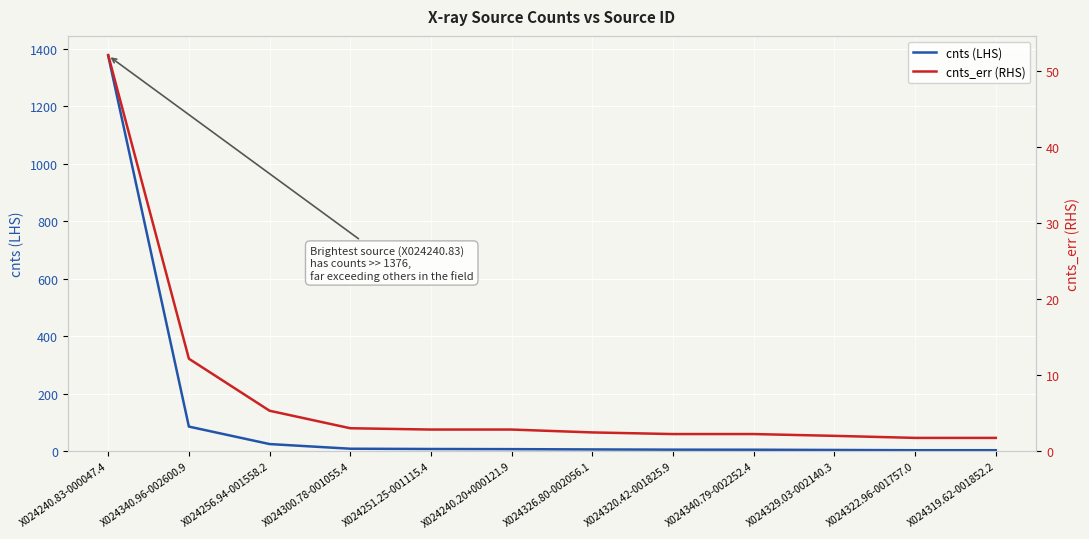

True or false: cnts_err (RHS) and cnts (LHS) cross at least once.

False